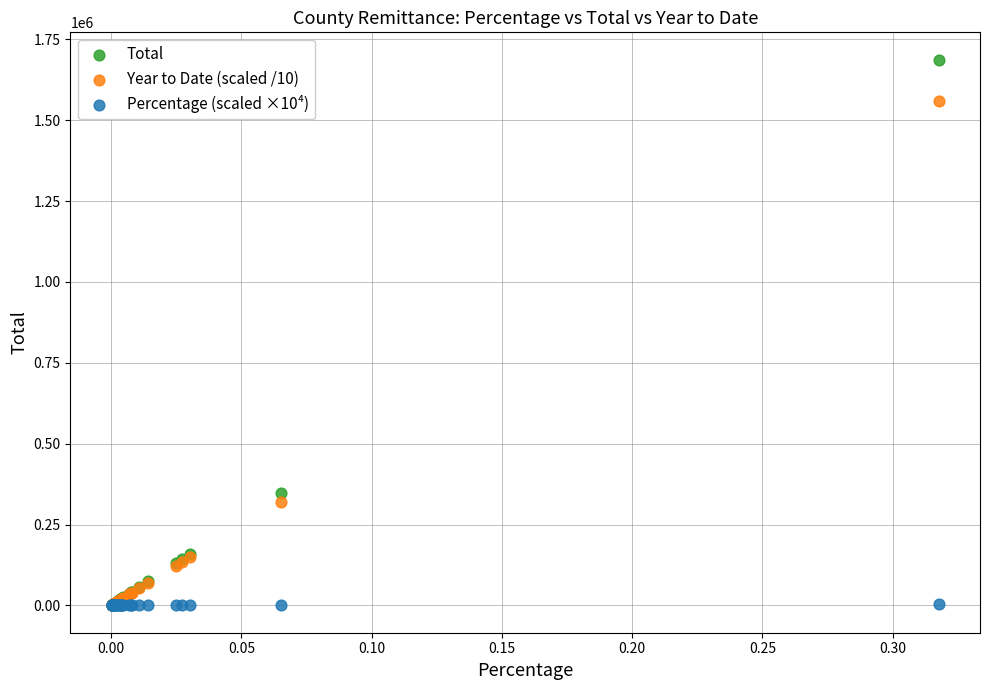

In the Total series, what Y value is closest to 844070?

347043.4